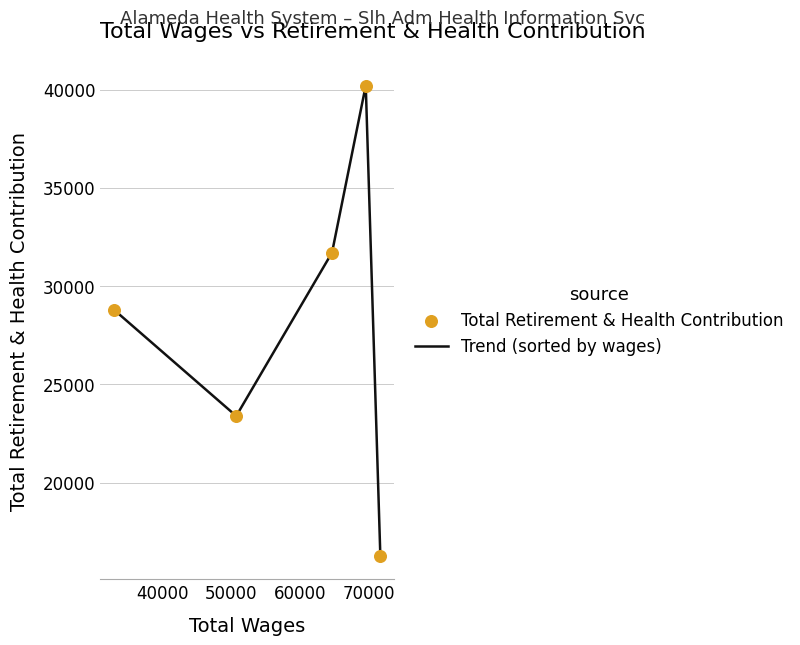

What is the minimum value shown in the chart?

16286